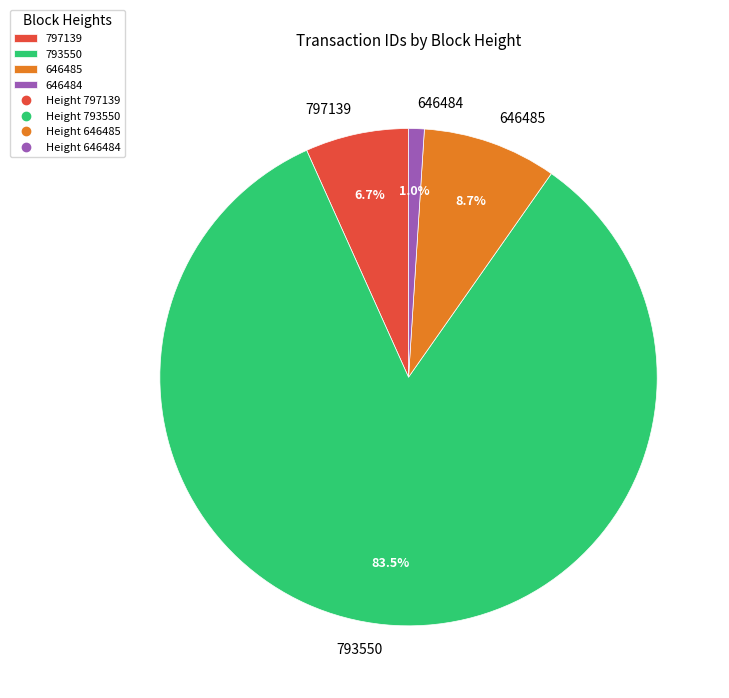

Do 646485 and 793550 together represent more than half of the pie?

Yes